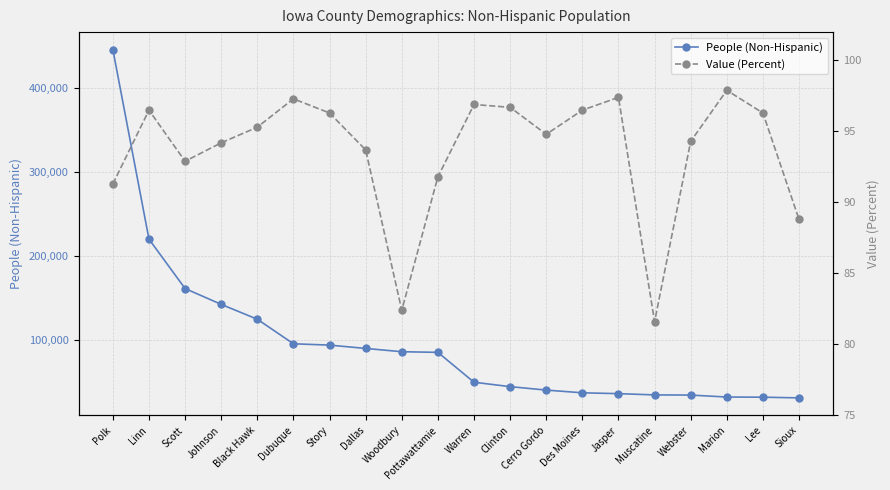

True or false: People (Non-Hispanic) and Value (Percent) intersect in this chart.

False